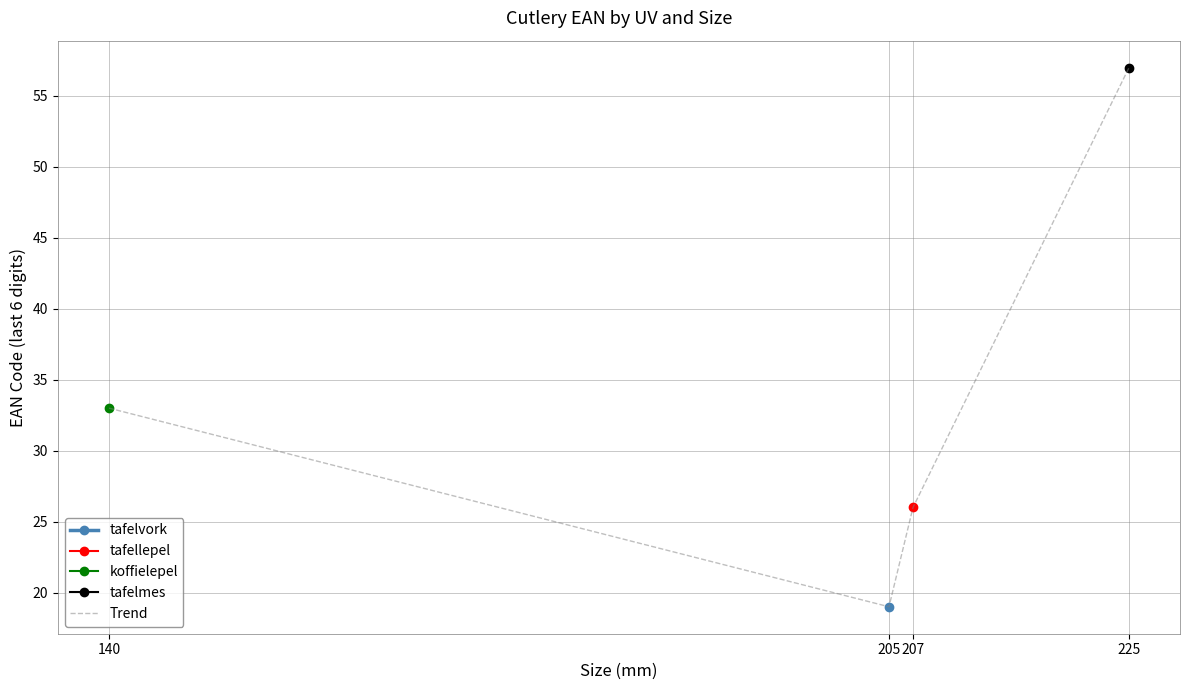

Which label corresponds to the largest value in the chart?

225